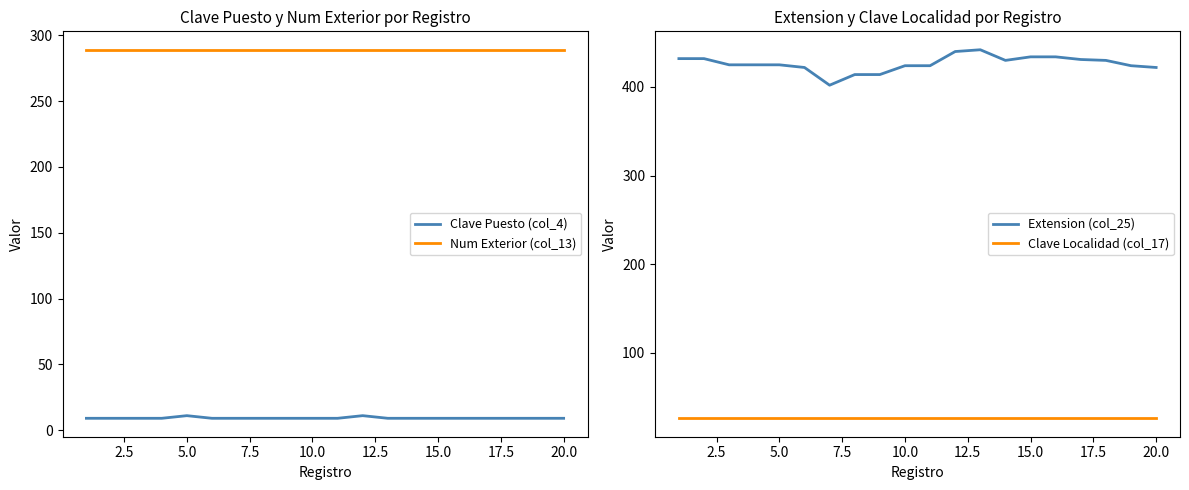

The value of Num Exterior (col_13) at 20.0 is 289. True or false?

True